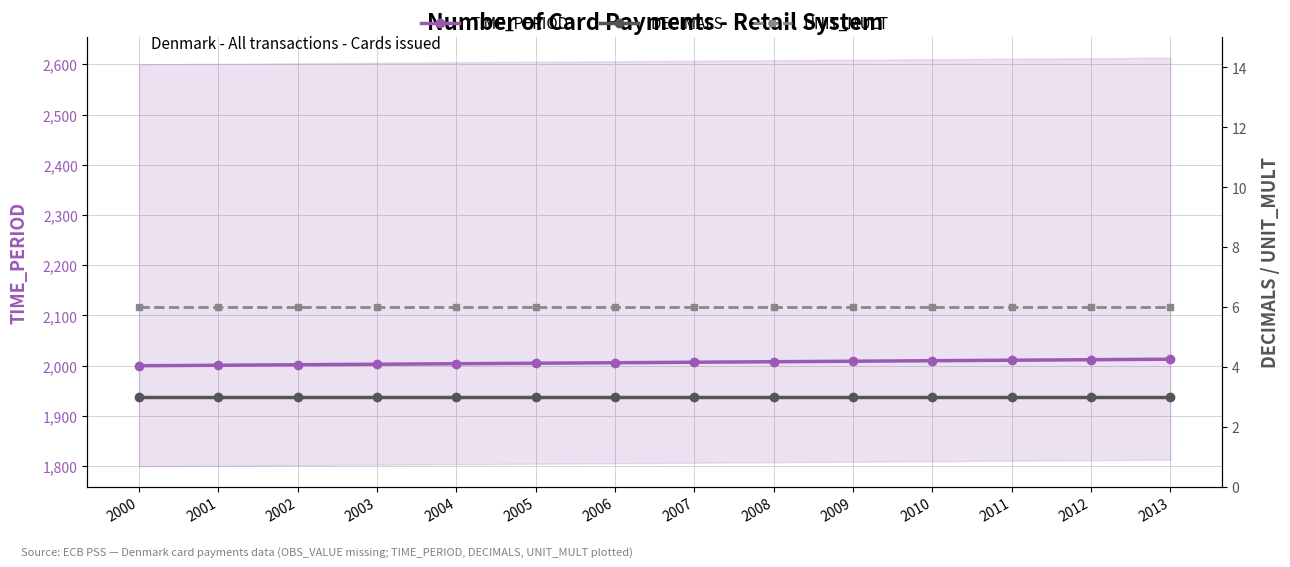

True or false: TIME_PERIOD and DECIMALS intersect in this chart.

False